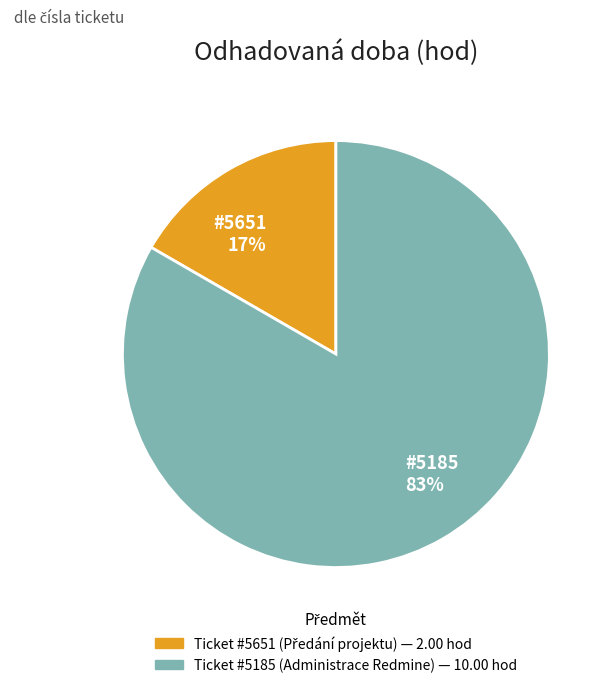

What is the majority slice?

#5185 83%